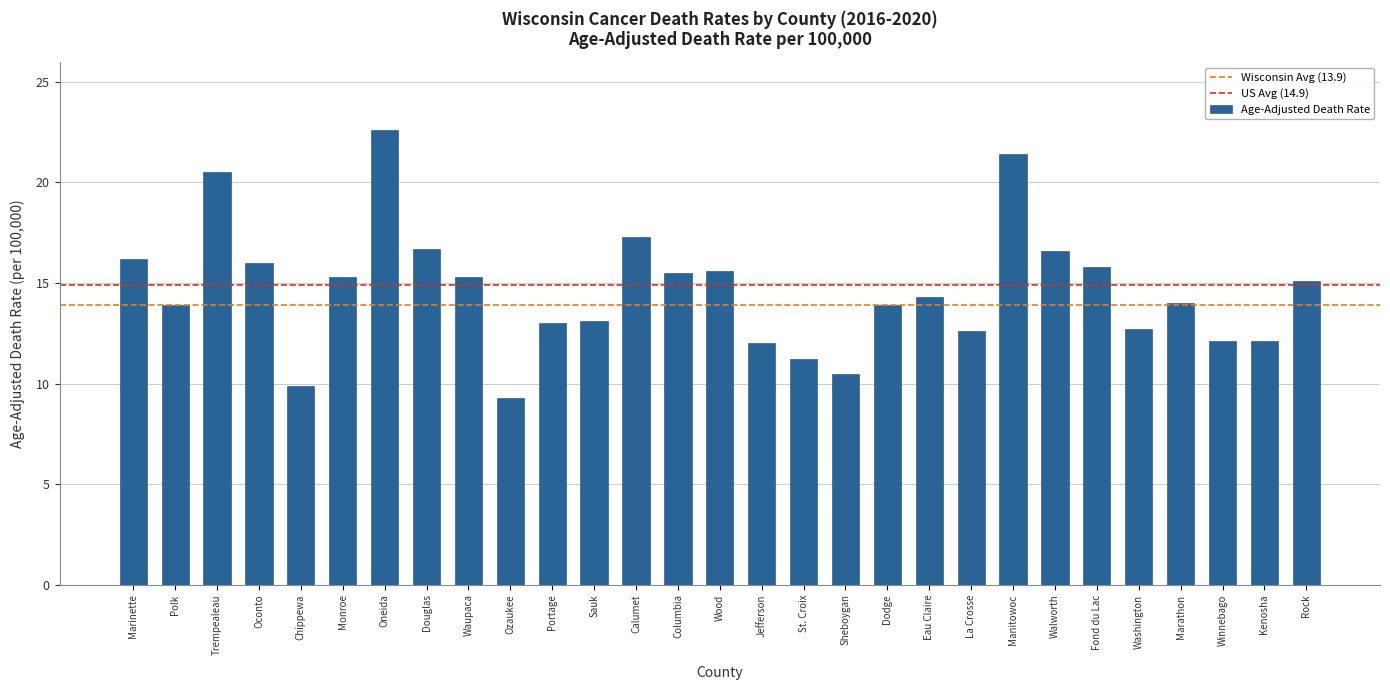

What is the average value?

14.6